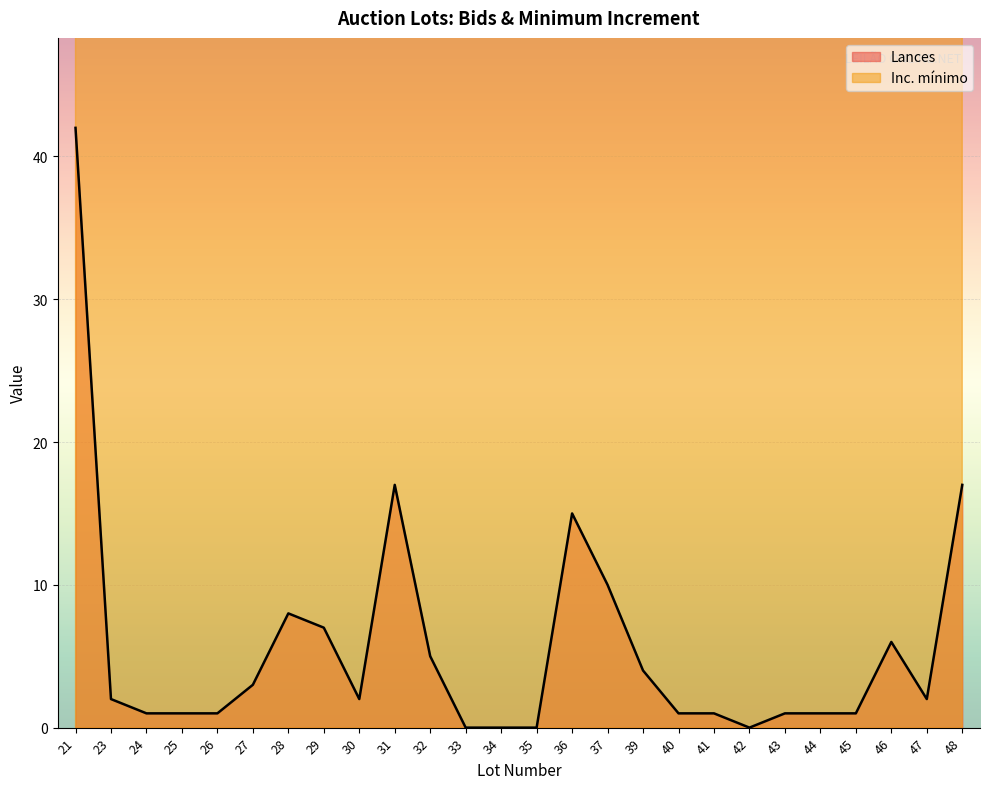

What is the maximum value for Lances?

42